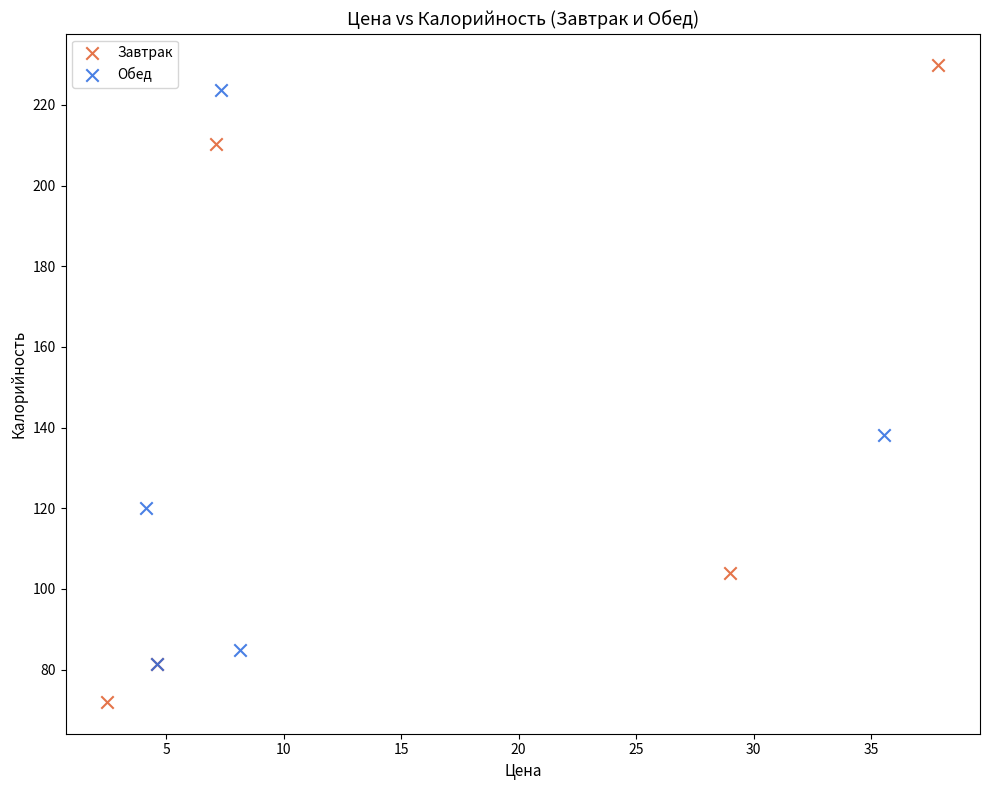

Which series reaches the minimum Y coordinate?

Завтрак